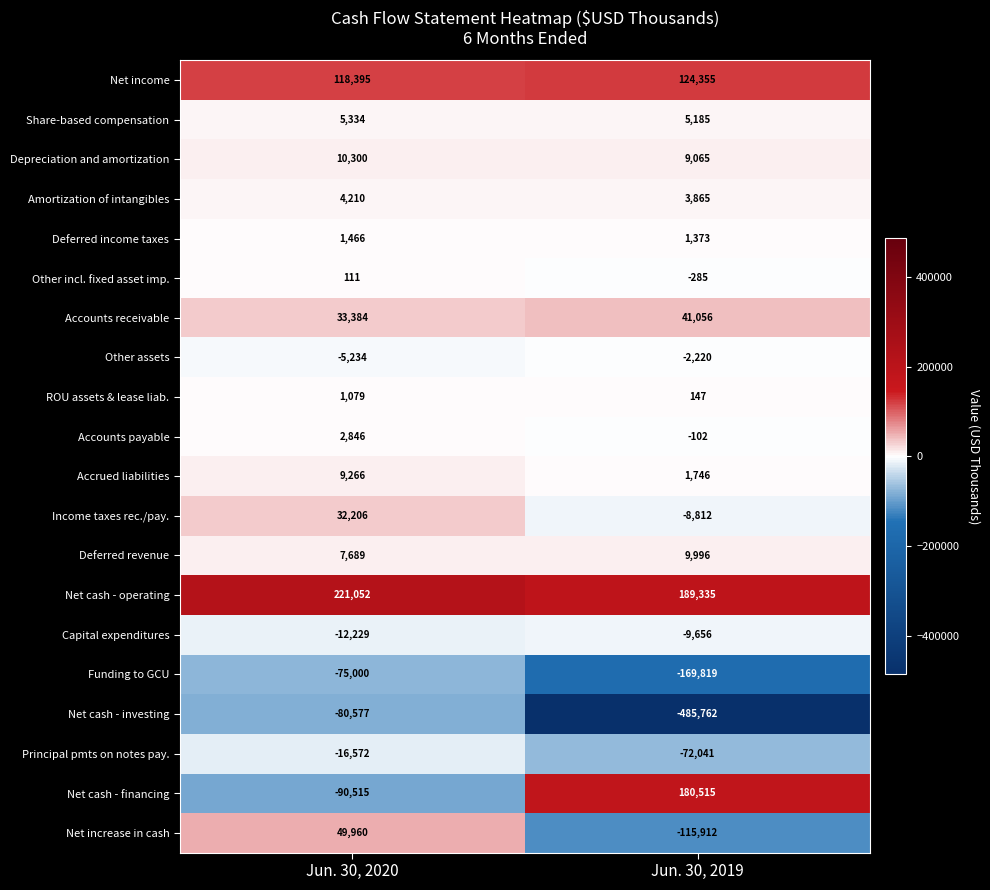

The value of ROU assets & lease liab. at Jun. 30, 2020 is 1079. True or false?

True